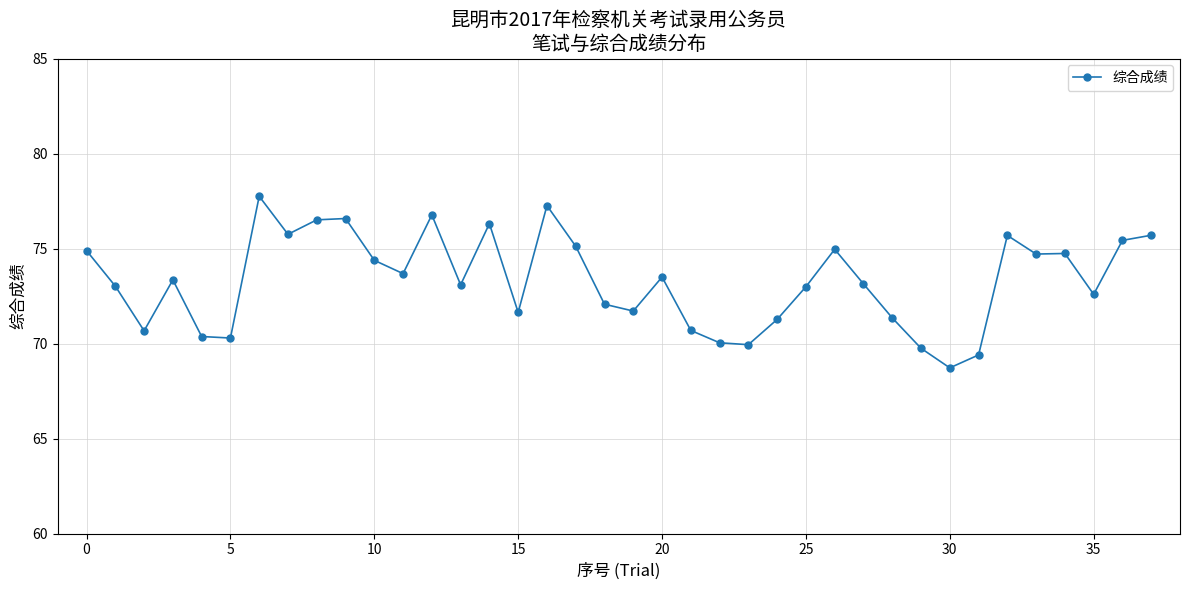

What is the average value?

73.3